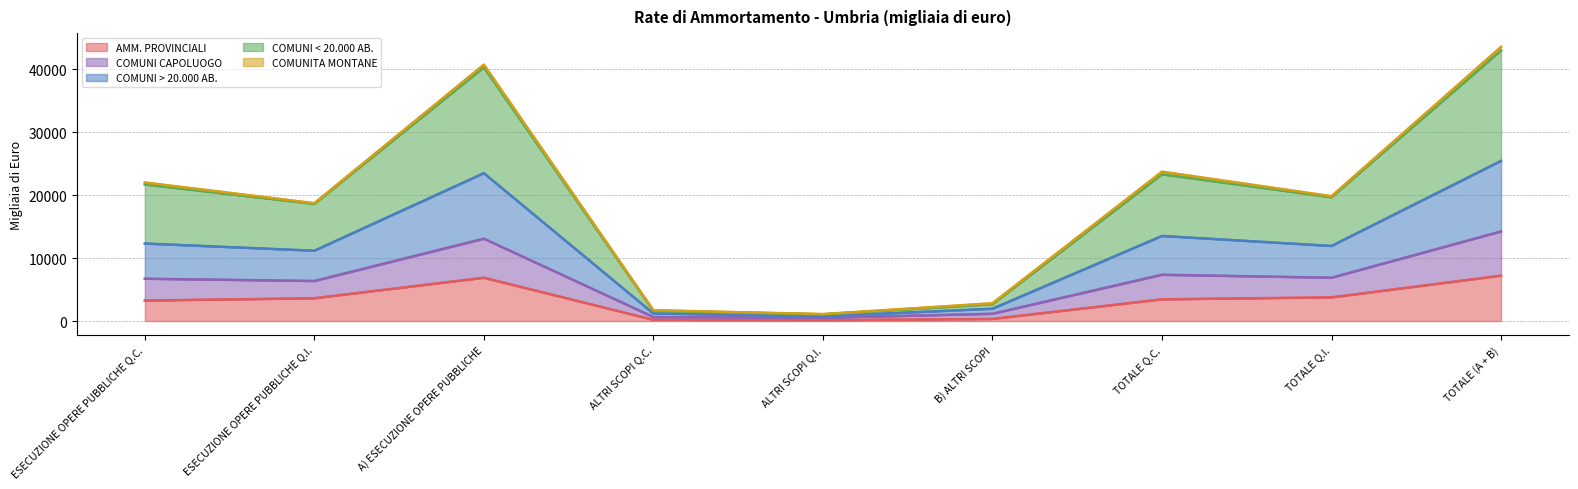

In AMM. PROVINCIALI, how many points are lower than both neighbors (excluding endpoints)?

1